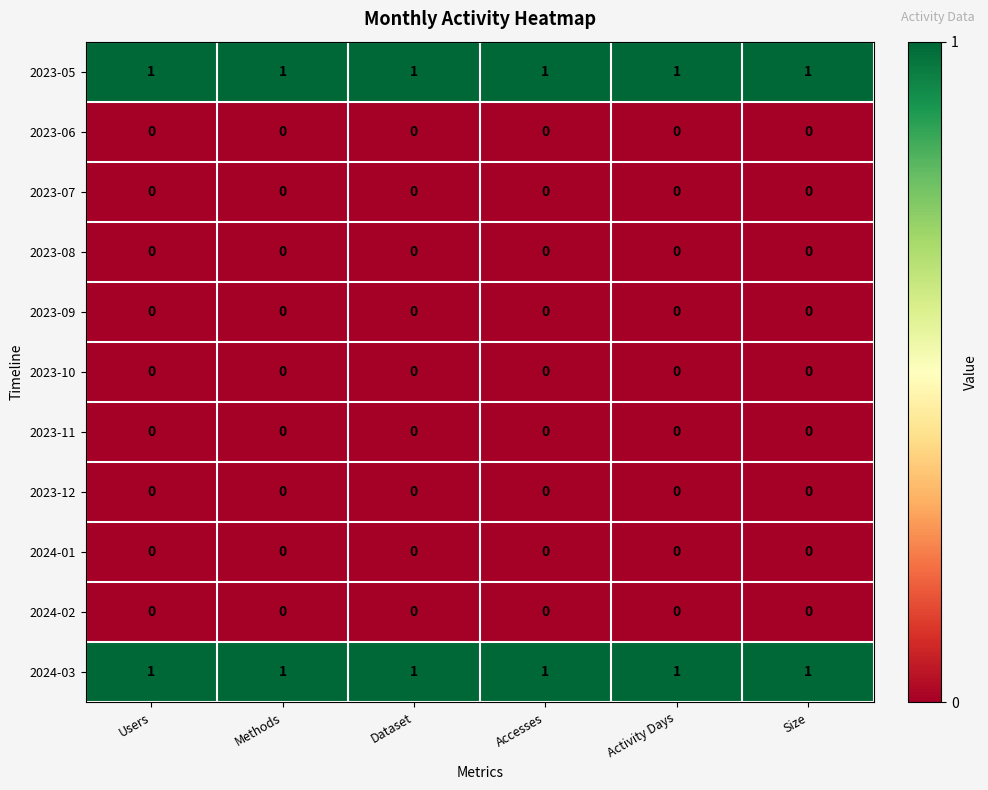

Is the value of 2024-03 at Accesses greater than the value of 2023-06 at Size?

Yes